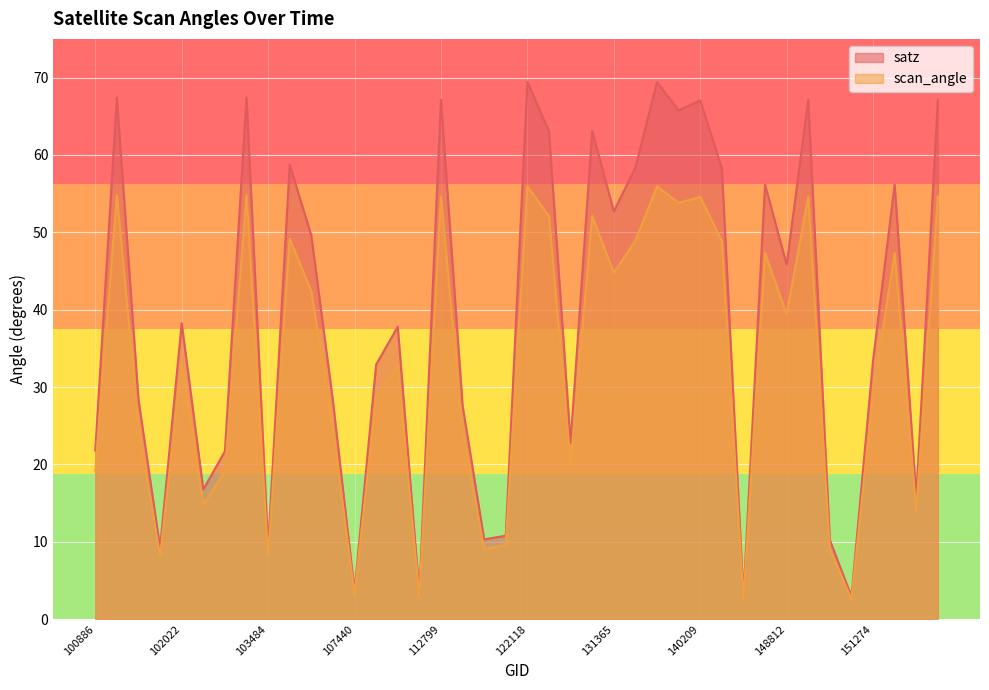

What is the difference between the scan_angle values at 105968 and 132259?

6.6